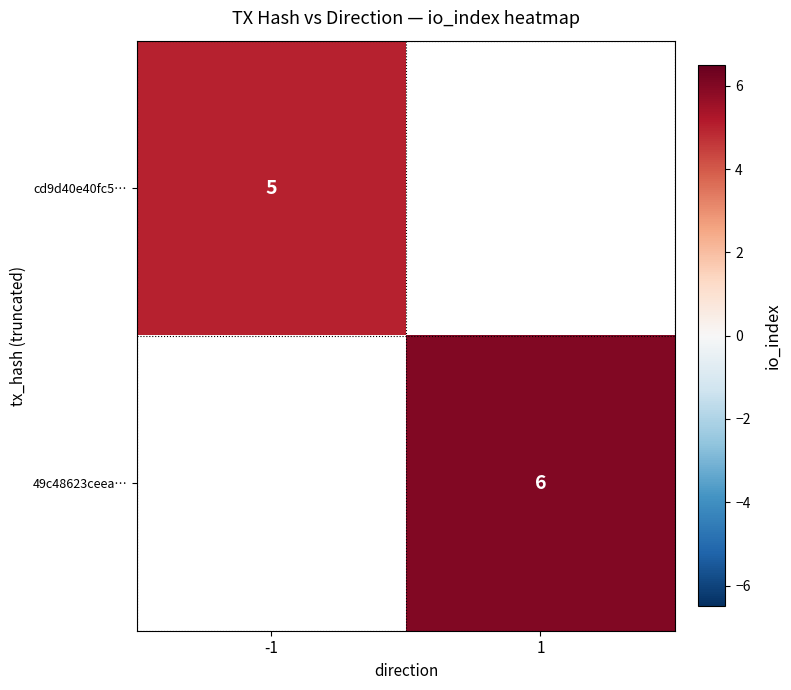

The cd9d40e40fc5… series shows 5 at -1. True or false?

True